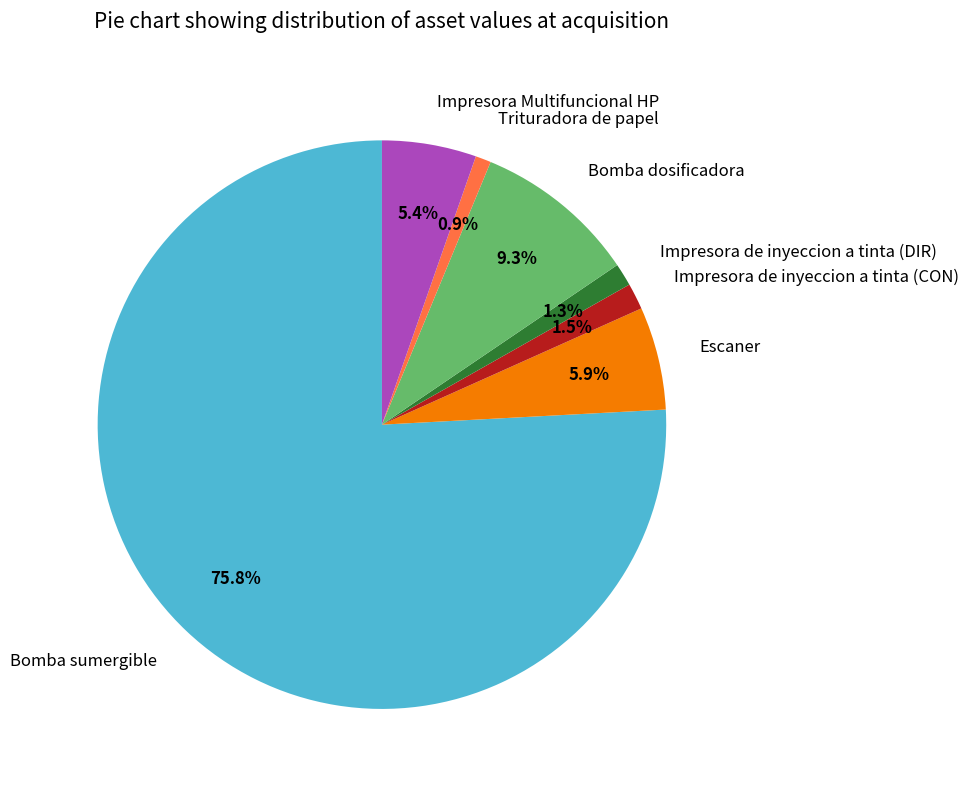

Combined, what portion of the pie is Bomba dosificadora and Impresora de inyeccion a tinta (CON)?

10.8%